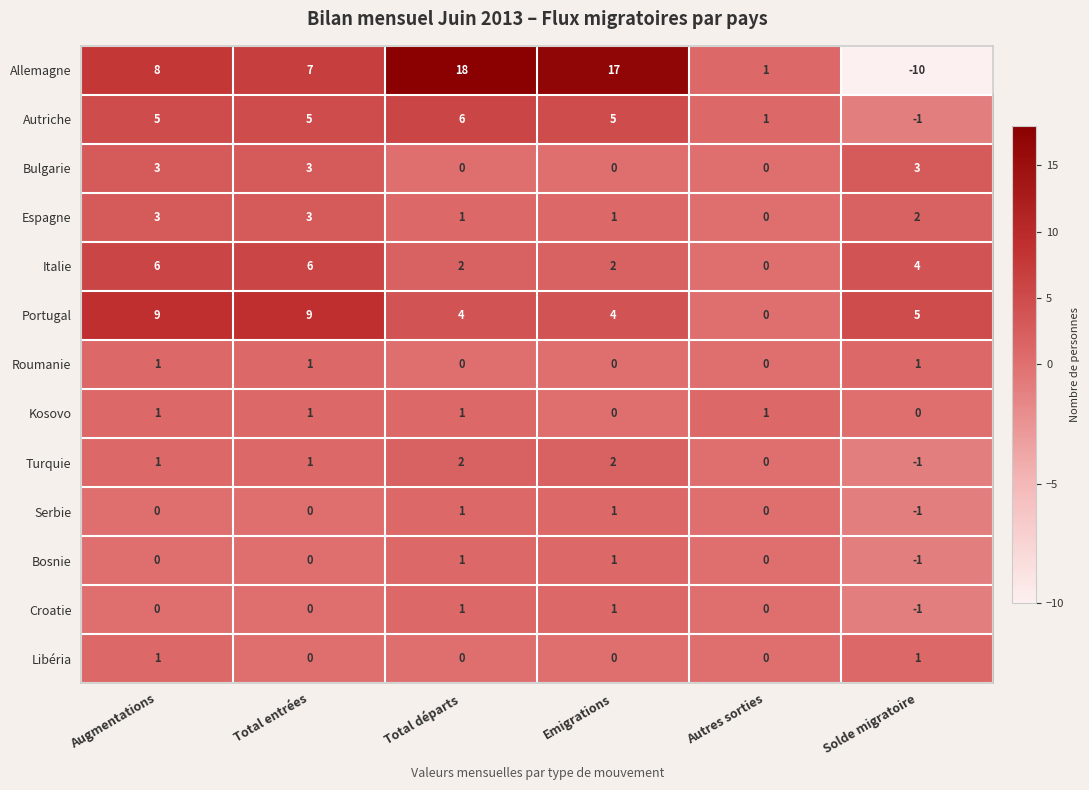

The Croatie series shows 2 at Emigrations. True or false?

False